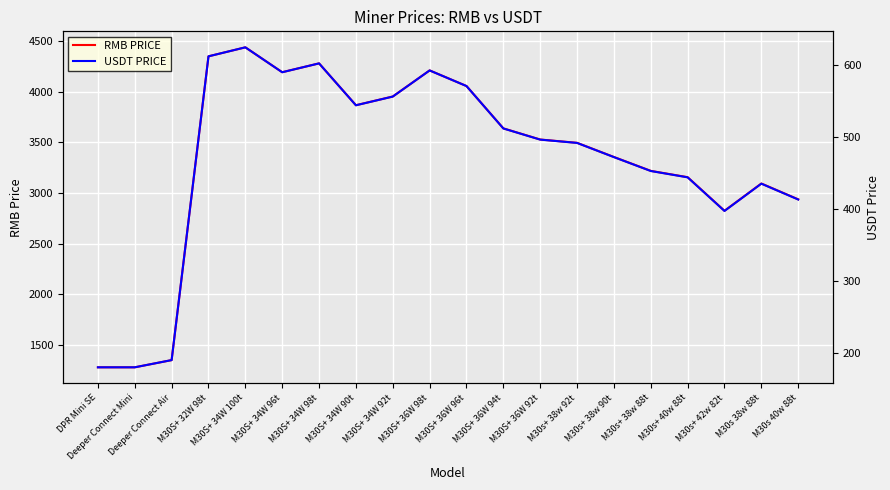

What is the difference between the maximum and minimum values in the USDT PRICE series?

444.5